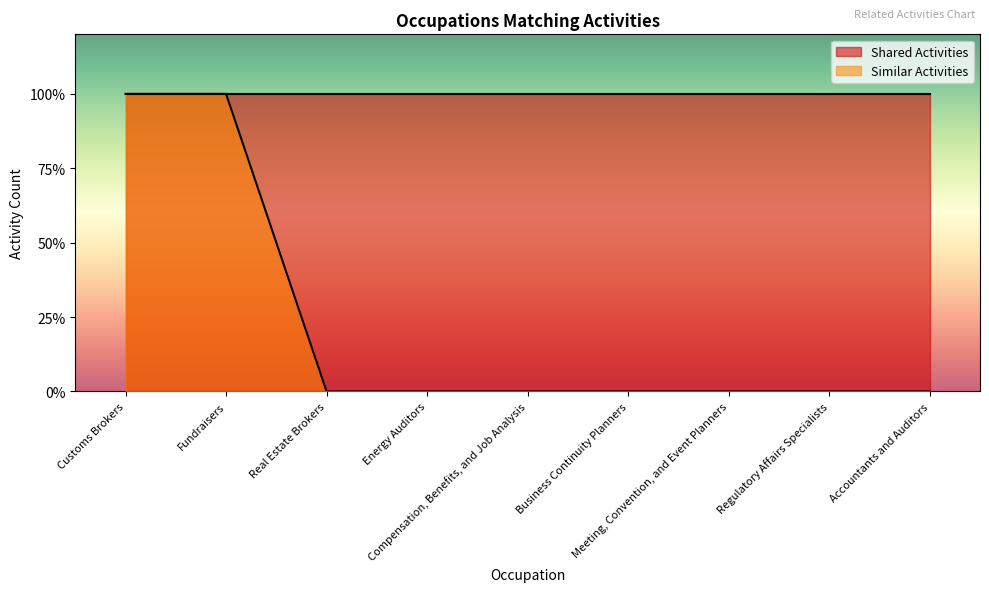

Reading left to right, list all the values displayed in this chart.

1	1	0	0	0	0	0	0	0